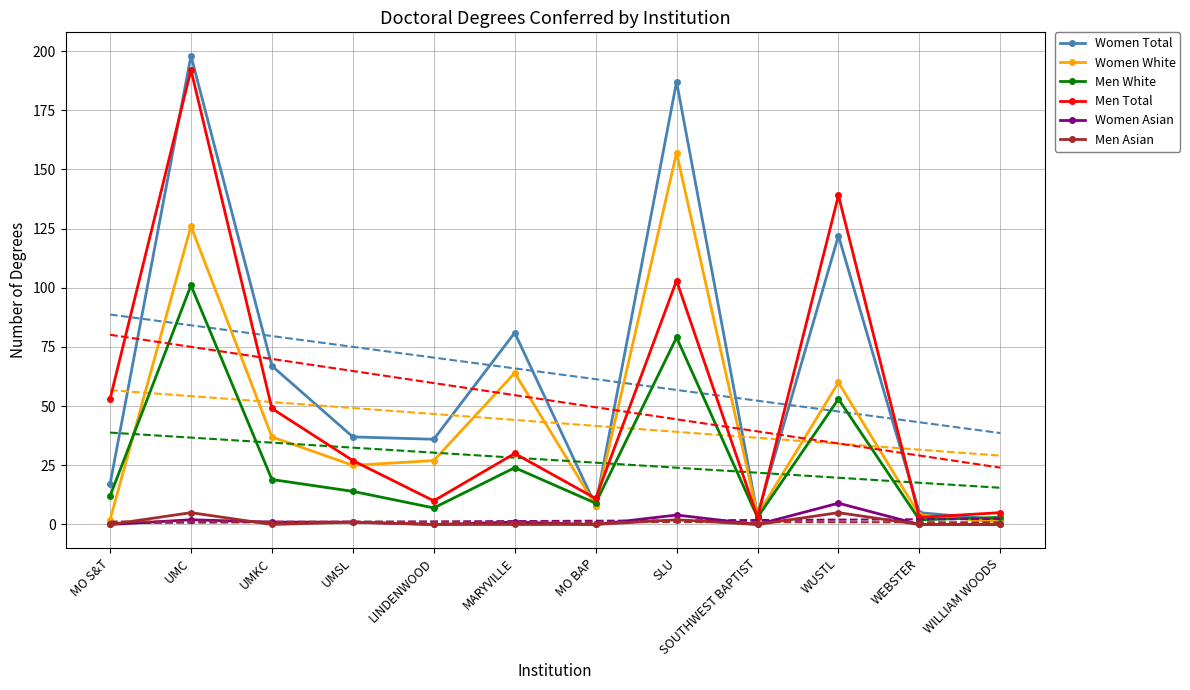

Is this an area chart (filled region under the line)?

No